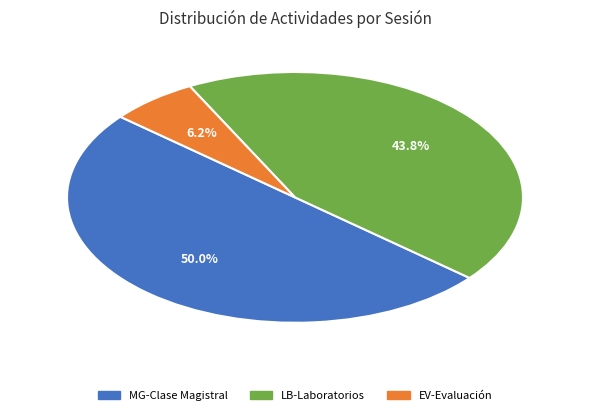

What is the ratio of the value at MG-Clase Magistral to the value at LB-Laboratorios?

1.1